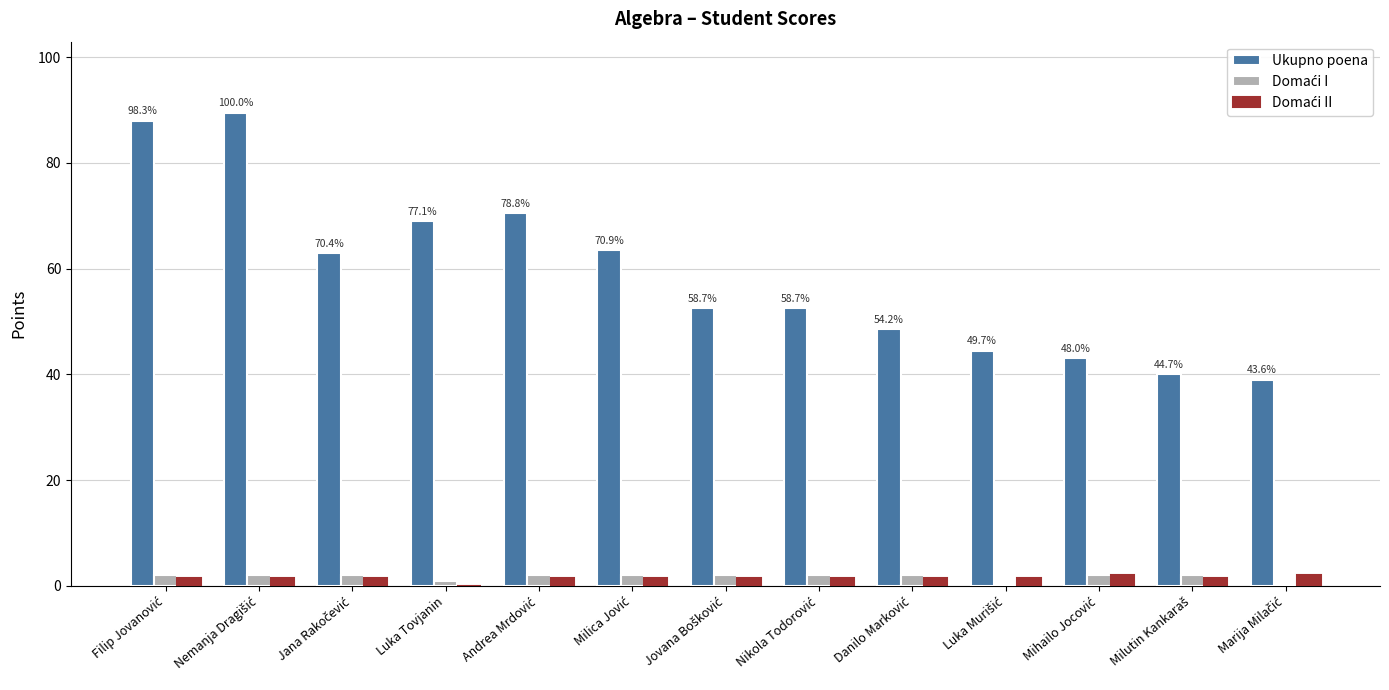

What is the sum of all Ukupno poena values?

763.5